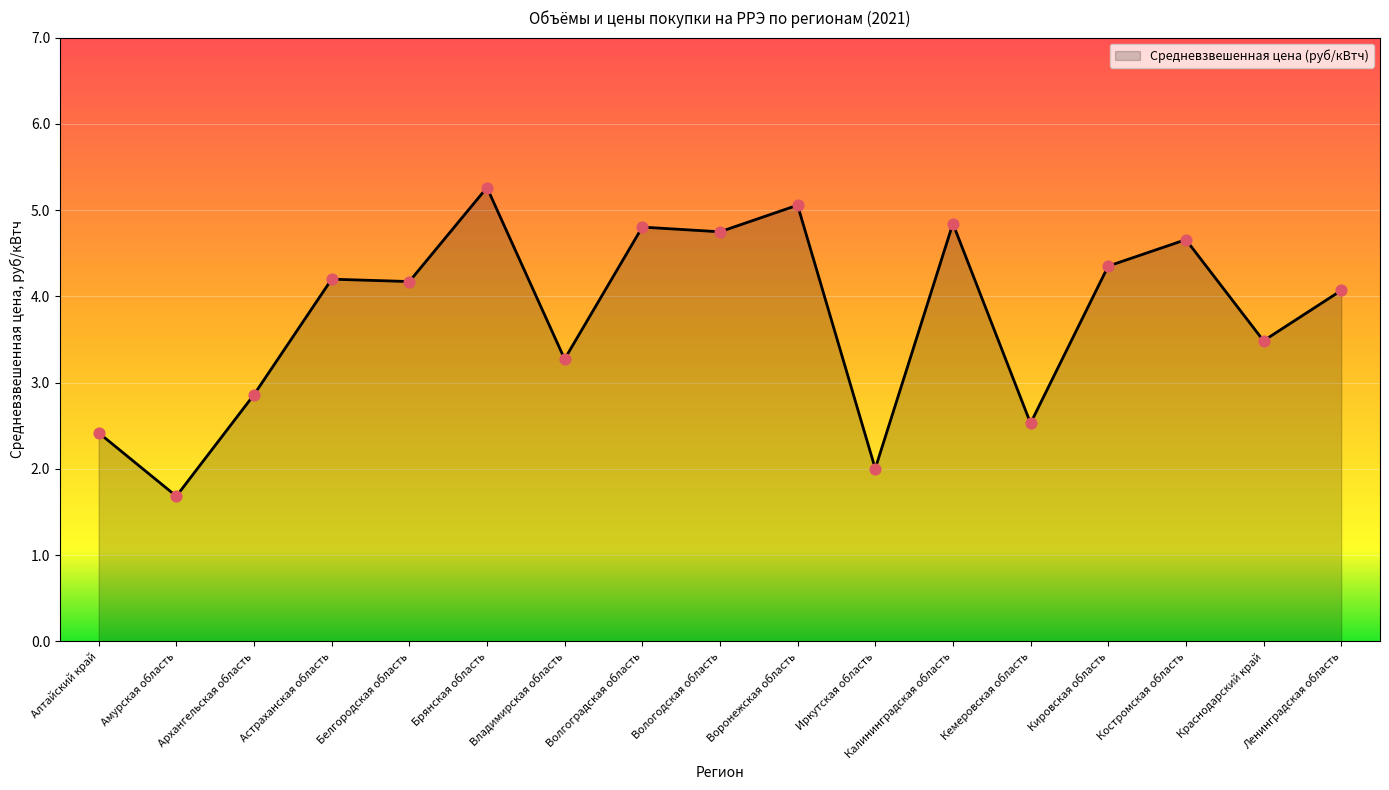

Between Кемеровская область and Воронежская область, which is larger?

Воронежская область